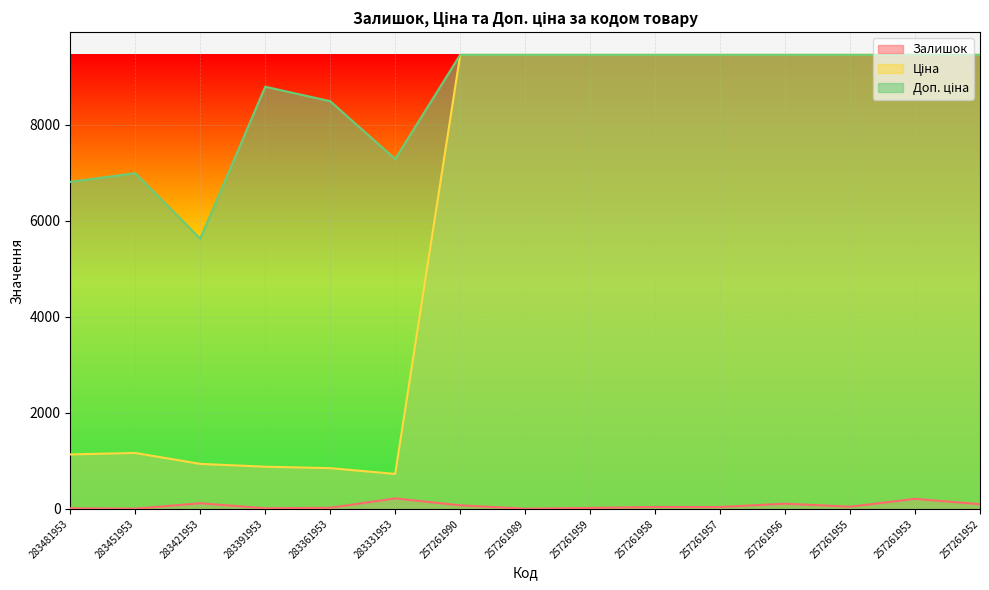

What is the sum of all Доп. ціна values?

129141.7